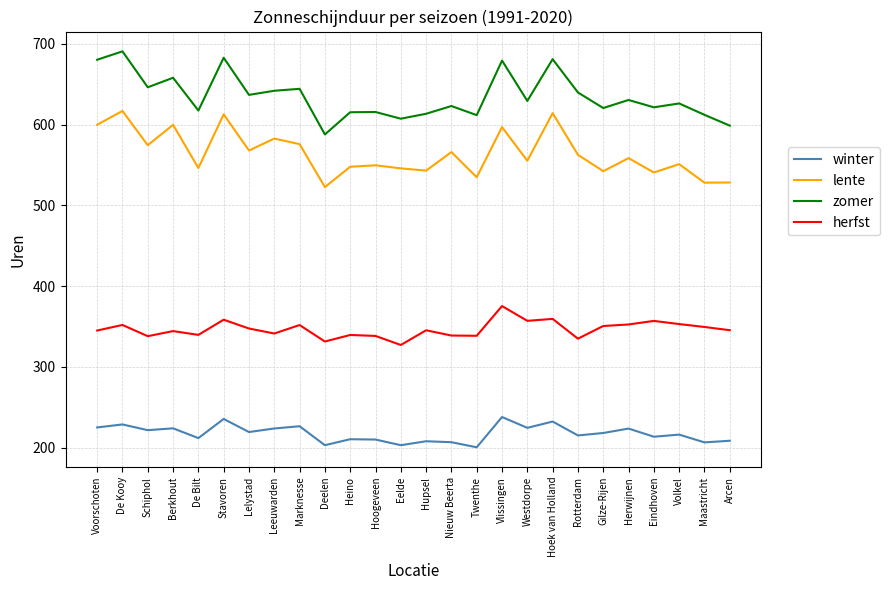

At Arcen, list the series in order from largest to smallest.

zomer, lente, herfst, winter